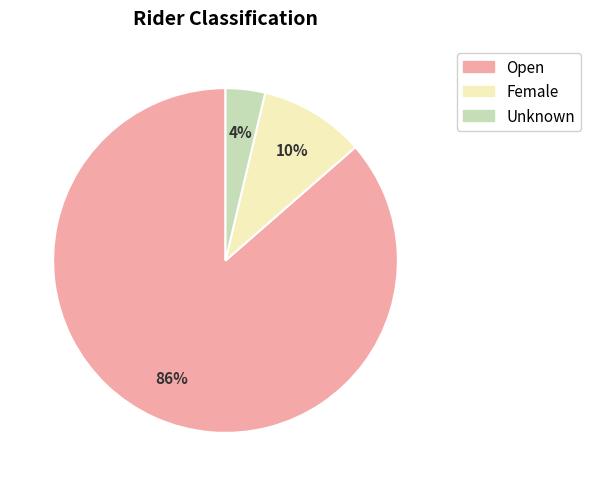

To the nearest percent, what is the average slice percentage?

33%